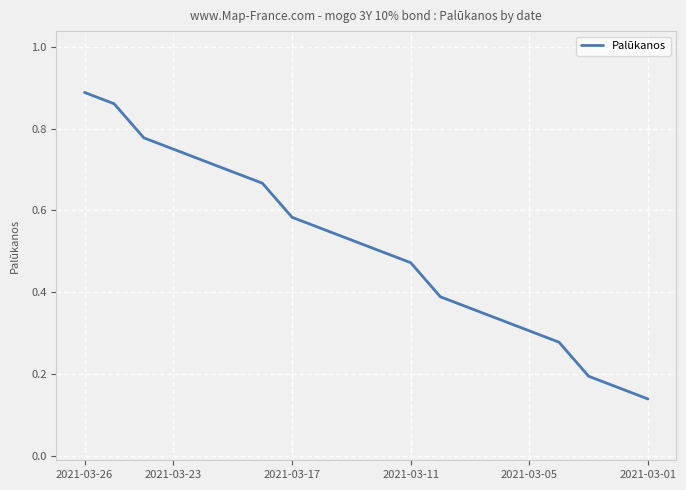

What is the value of the 16th point from the left?

0.3